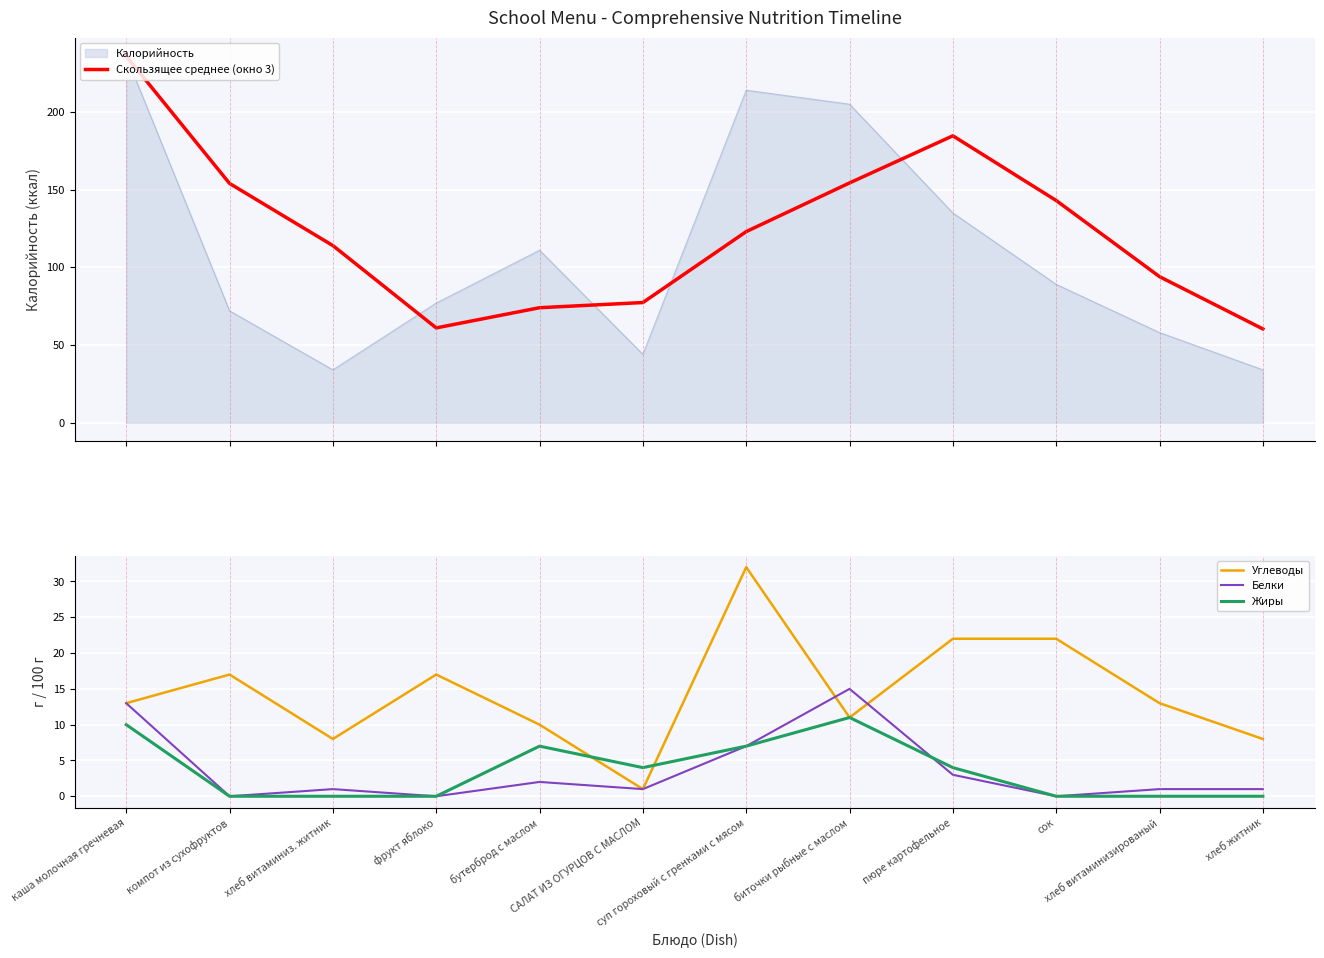

What is the highest value of the Жиры series?

11